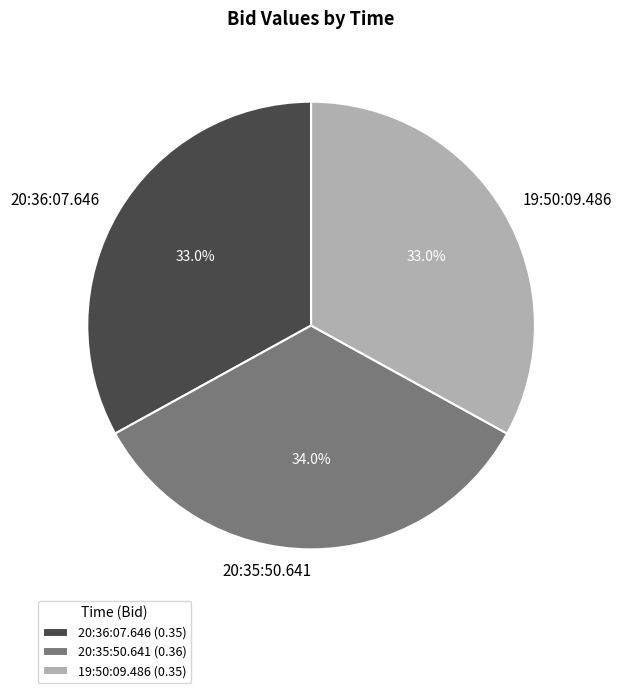

What percentage is NOT represented by 20:36:07.646?

67.0%